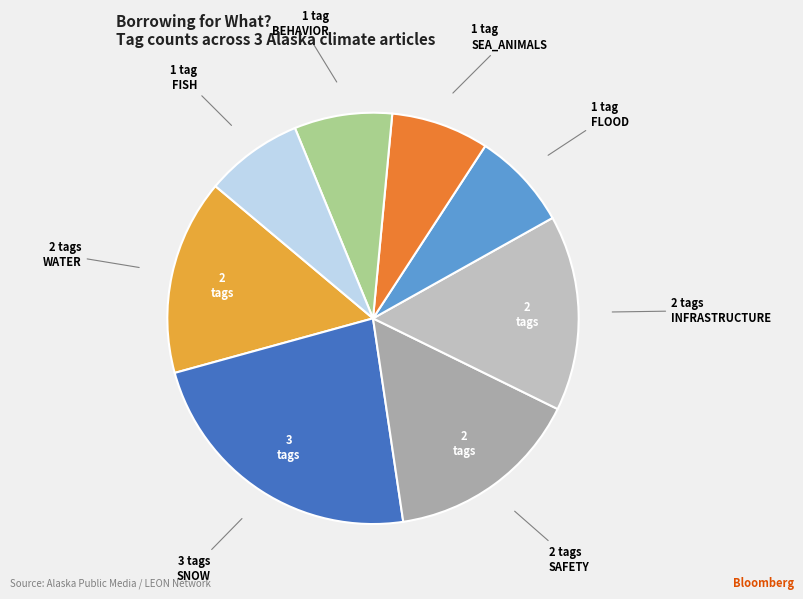

Count the number of slices in the pie.

8